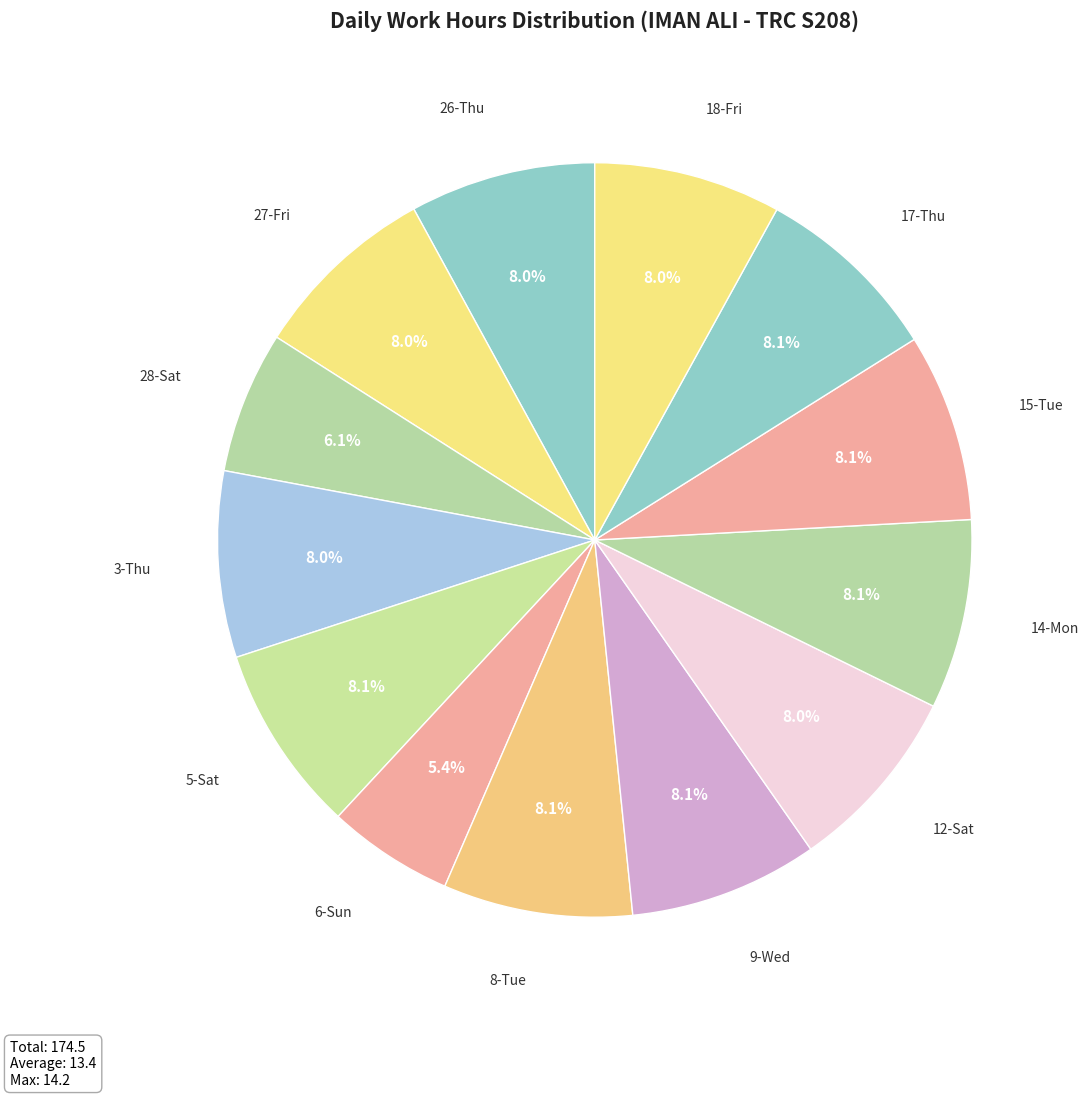

Which slice is the smallest?

6-Sun